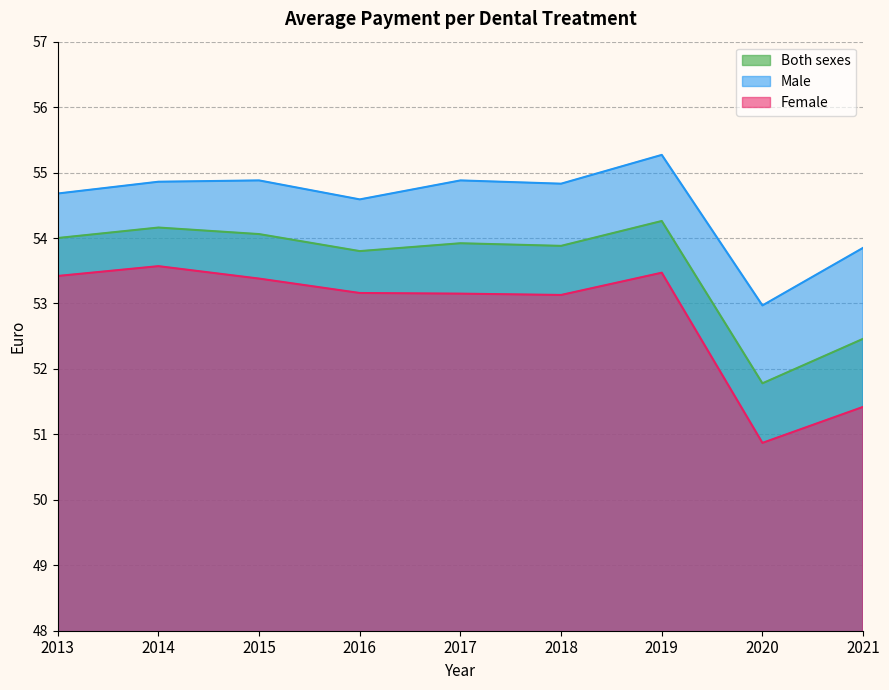

Reading left to right, what are all the values shown in this chart?

Male: 54.7	54.9	54.9	54.6	54.9	54.8	55.3	53.0	53.9
Female: 53.4	53.6	53.4	53.2	53.1	53.1	53.5	50.9	51.4
Both sexes: 54.0	54.2	54.1	53.8	53.9	53.9	54.3	51.8	52.5